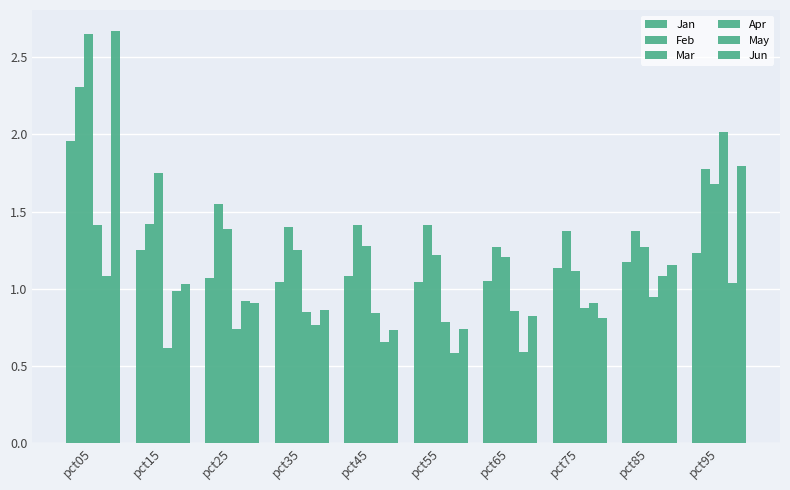

How many groups of bars are there?

10